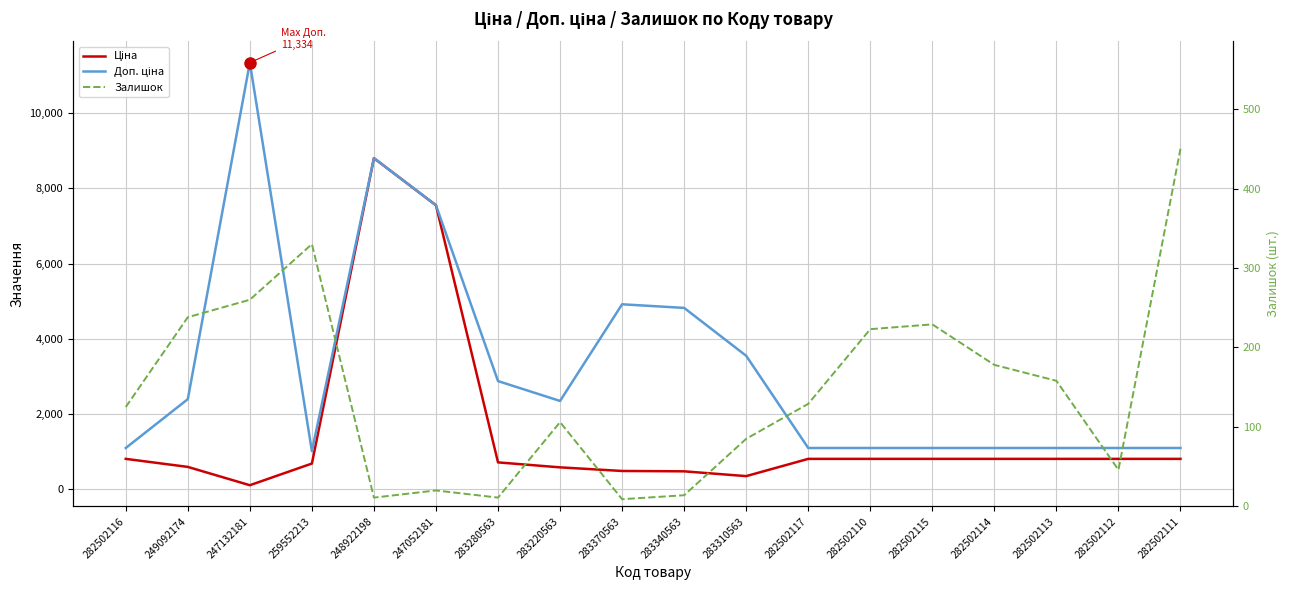

The Залишок series shows 94.6 at 282502110. True or false?

False